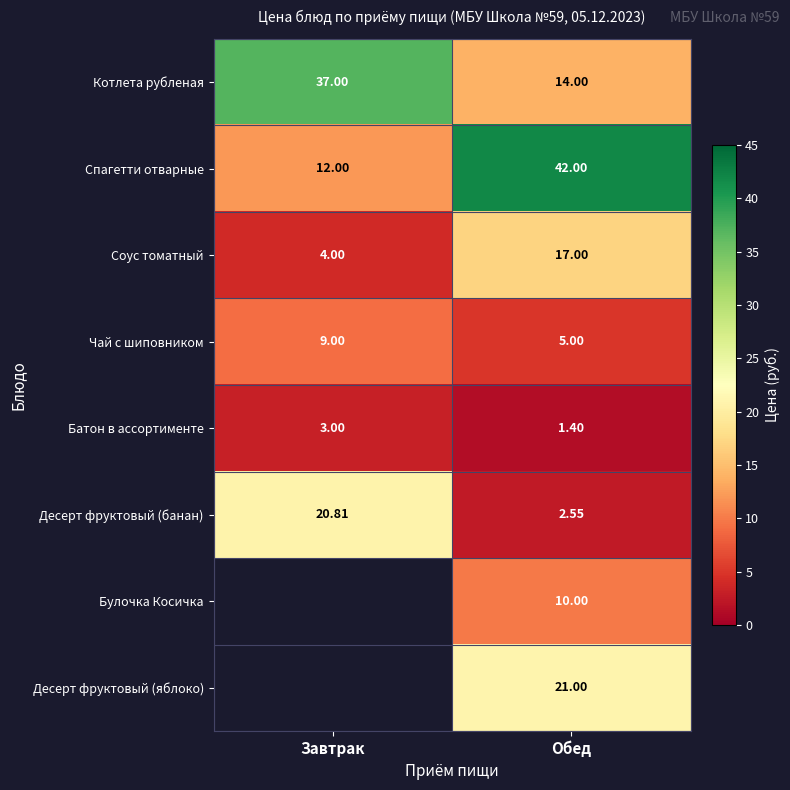

At which category is the sum across all series the highest?

Обед